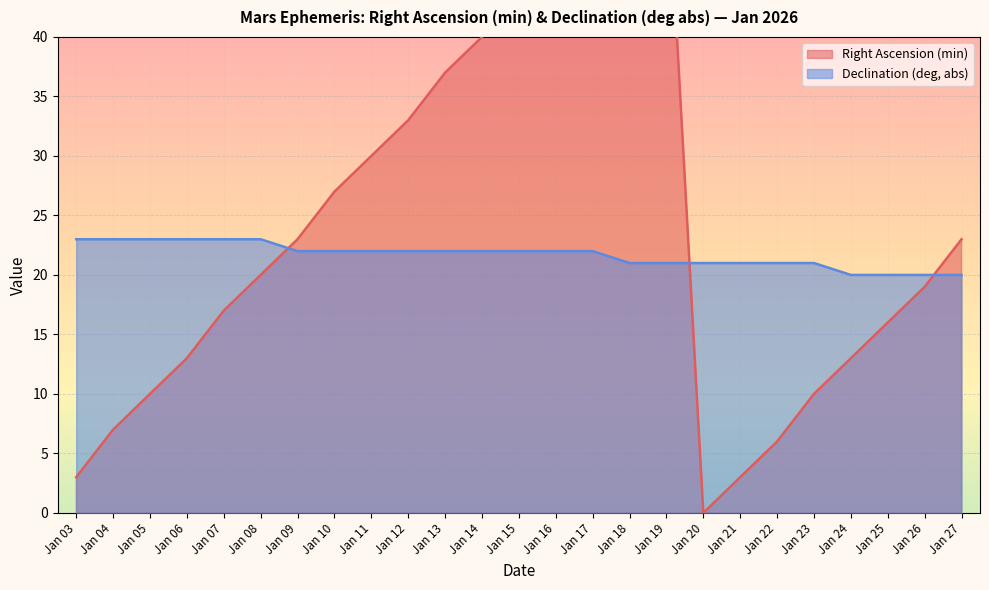

How many lines are shown in the chart?

2